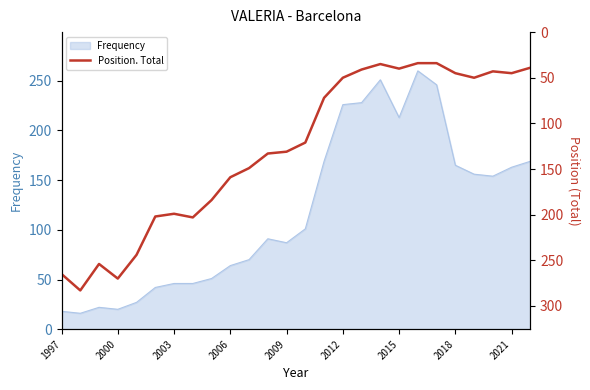

How many points are lower than both their immediate neighbors (excluding endpoints)?

4